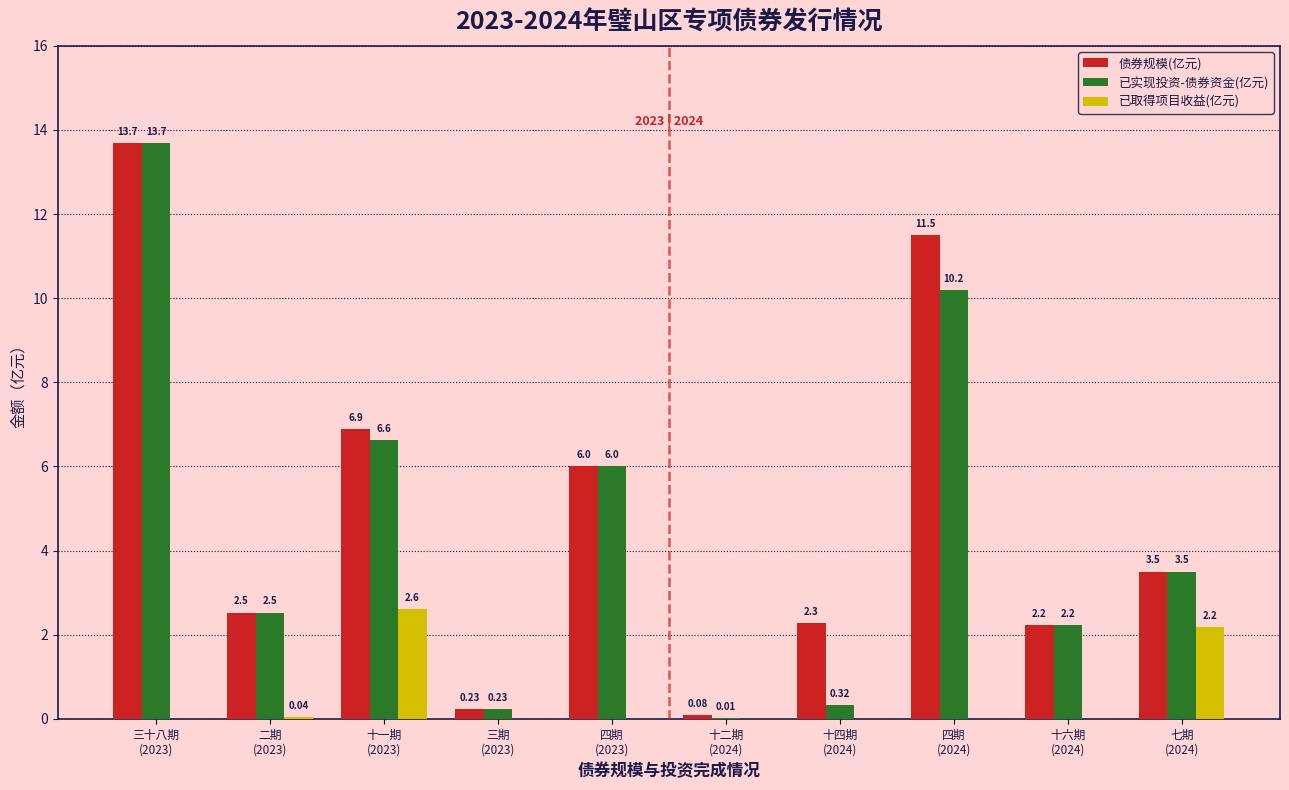

At which category is the sum across all series the highest?

三十八期
(2023)